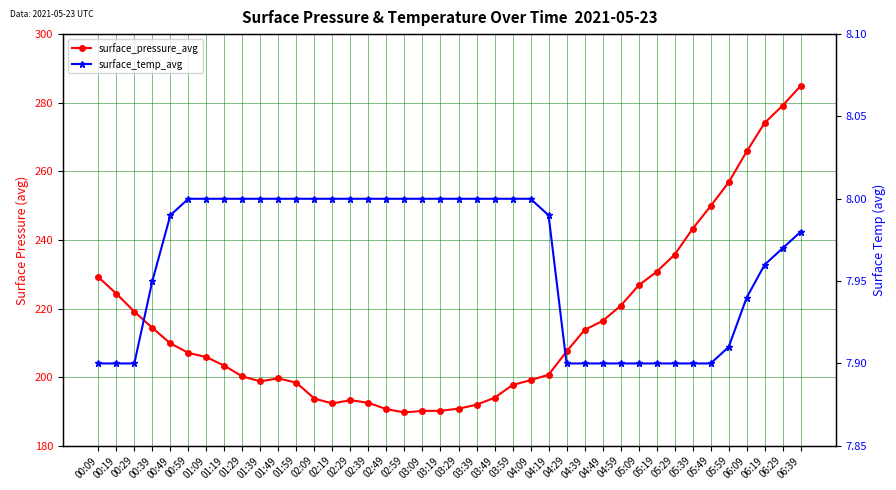

Does the chart display data point markers on the line(s)?

Yes